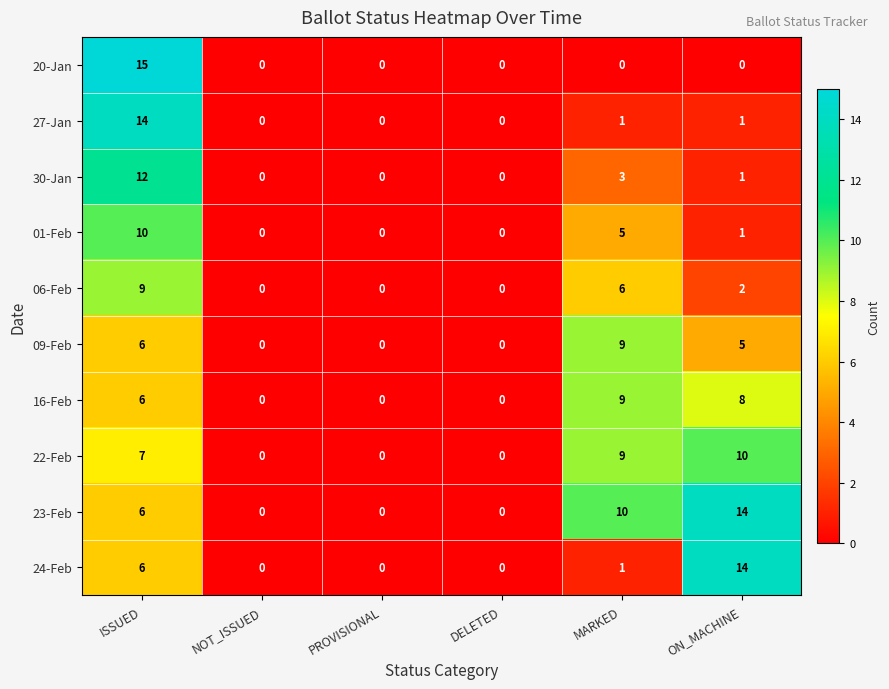

Which series has the largest total across all categories?

23-Feb